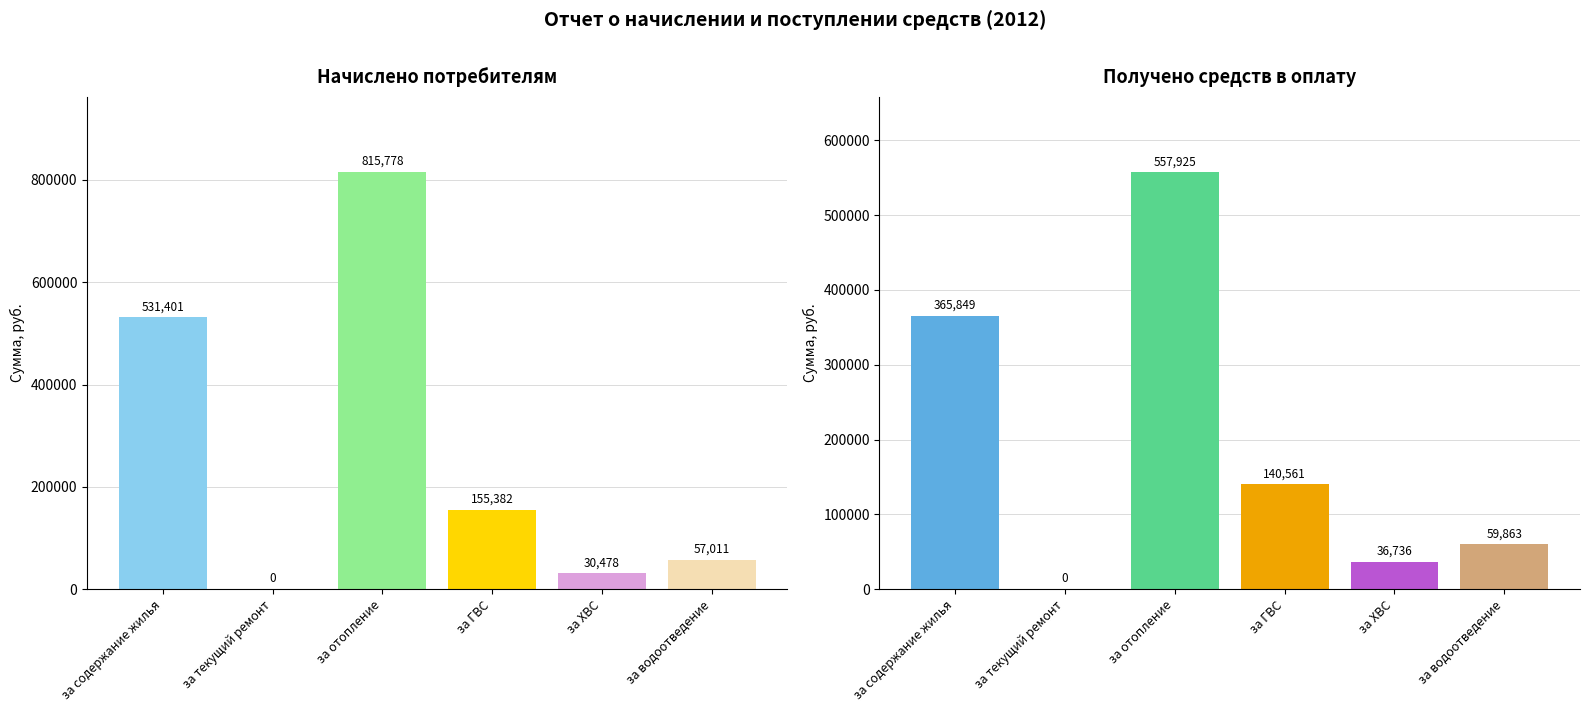

Where is Начислено nearest to the value 407888?

за содержание жилья